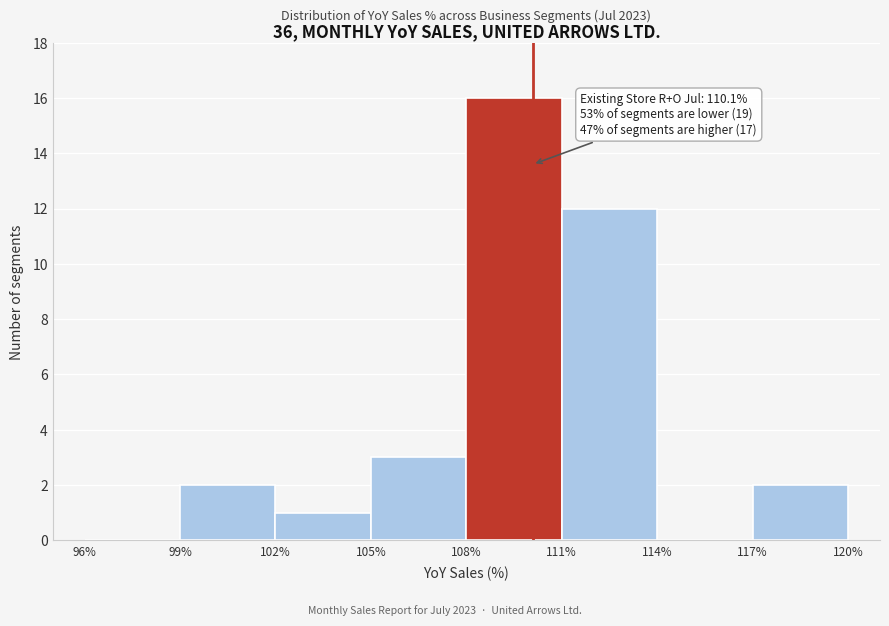

Which range on the x-axis has the tallest bar?

108% to 111%